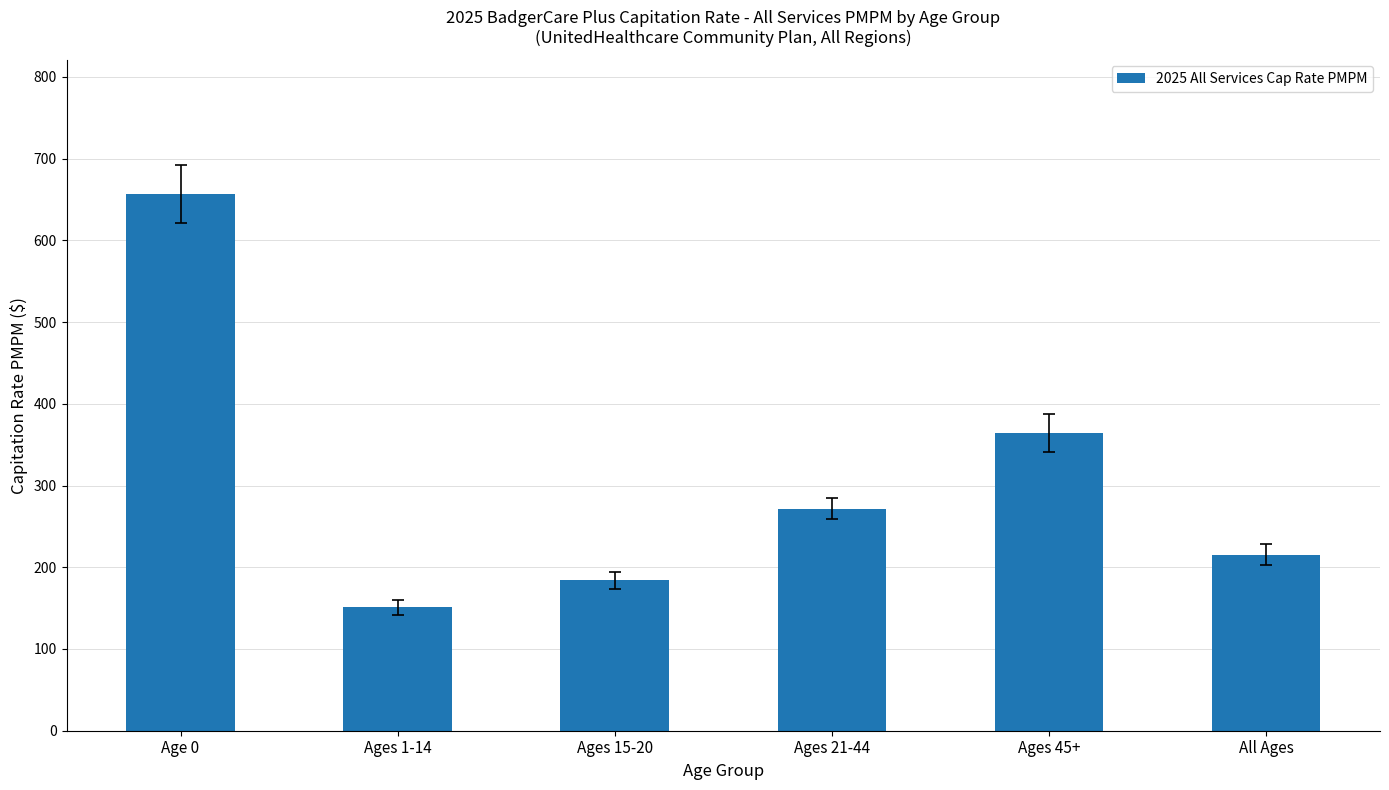

Where does the data first go above 271?

Age 0